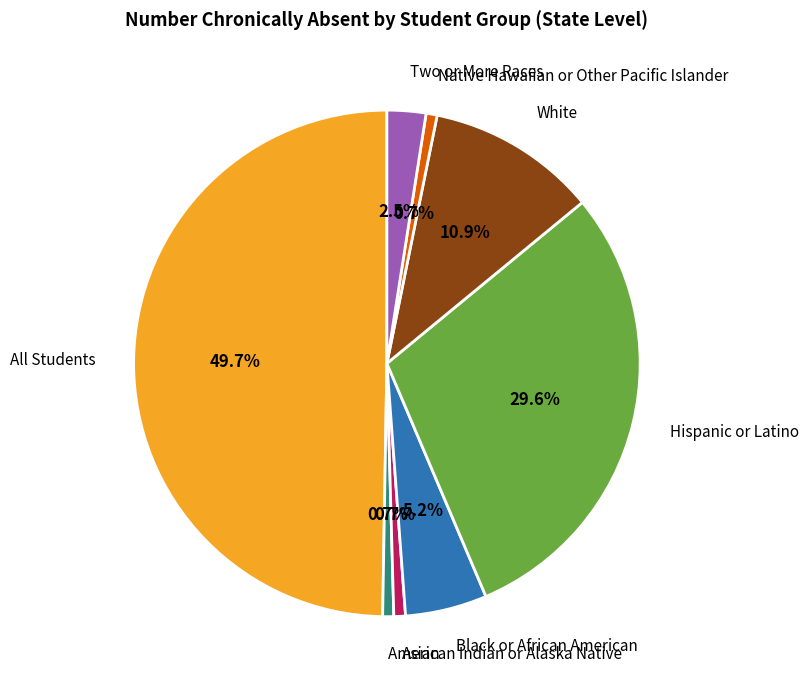

Combined, what portion of the pie is American Indian or Alaska Native and Black or African American?

5.9%